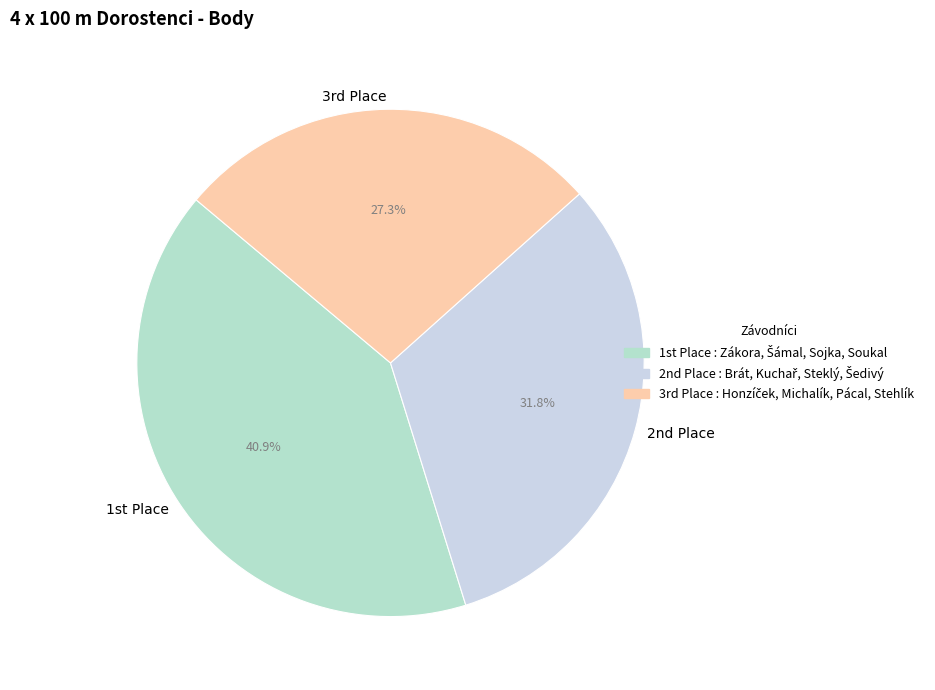

Does any single category account for the majority?

No